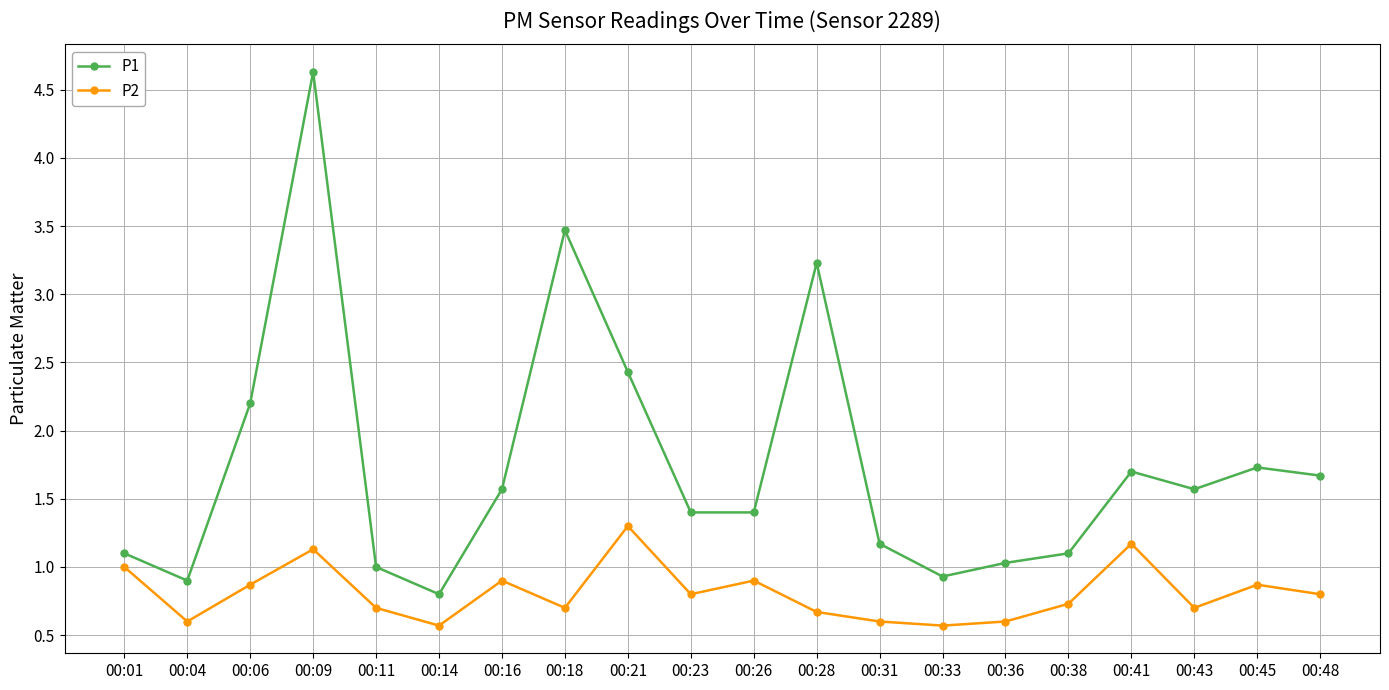

True or false: P2 has a value of 0.8 at 00:36.

False